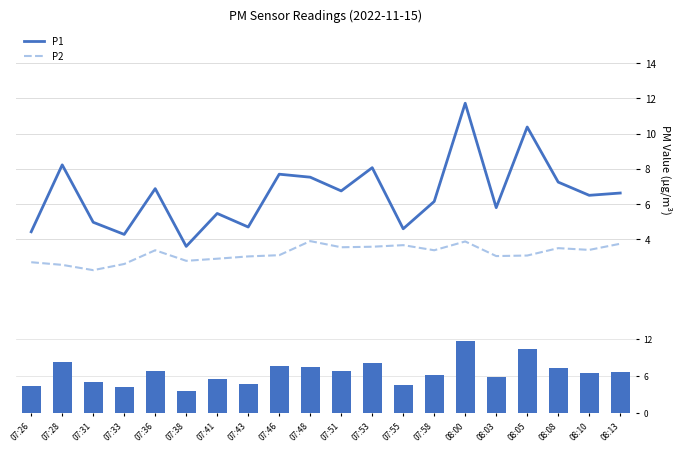

The value of P1 at 08:10 is 6.5. True or false?

True